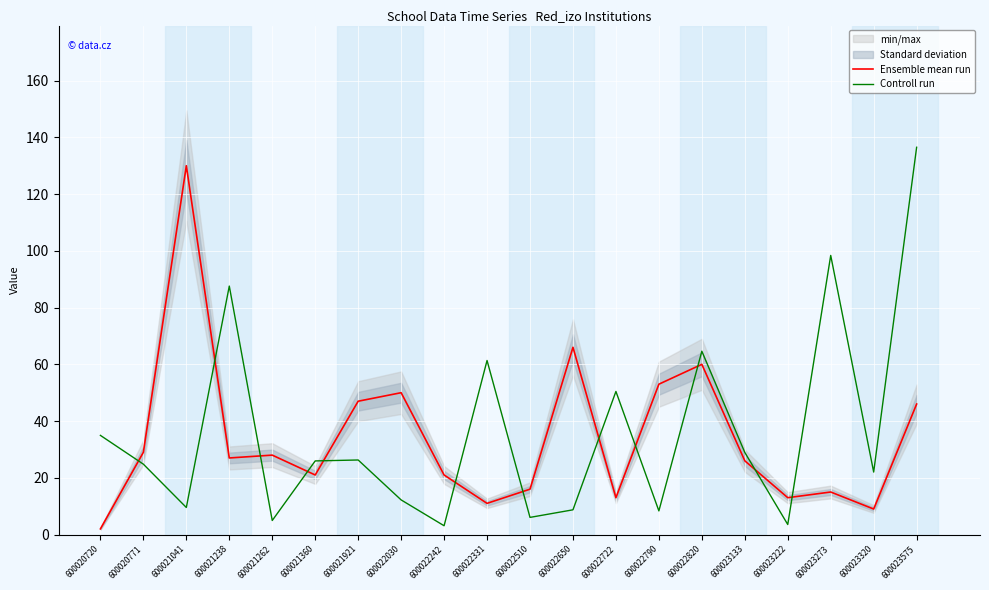

How many values in the Controll run series exceed 25?

10